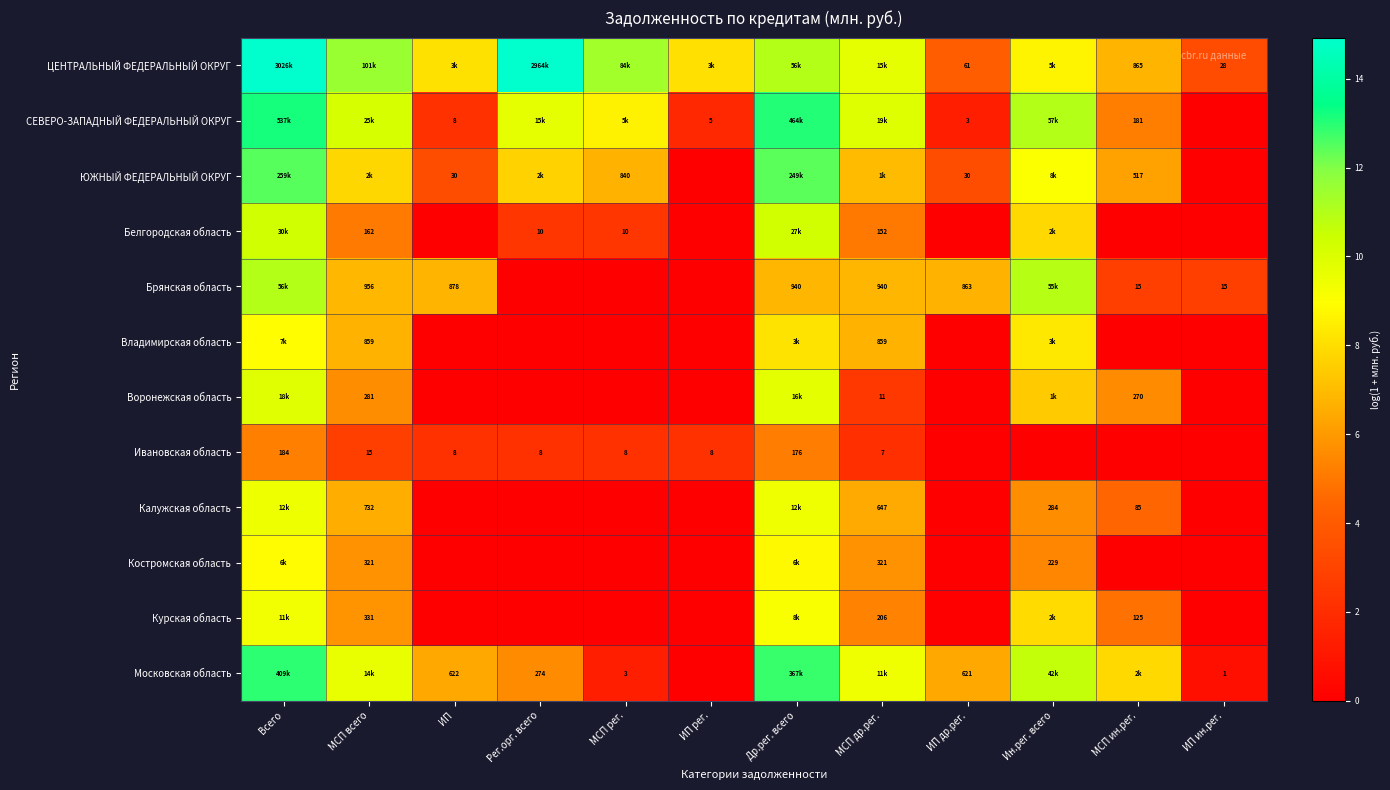

What is the spread (max minus min) of values at МСП рег.?

11.3